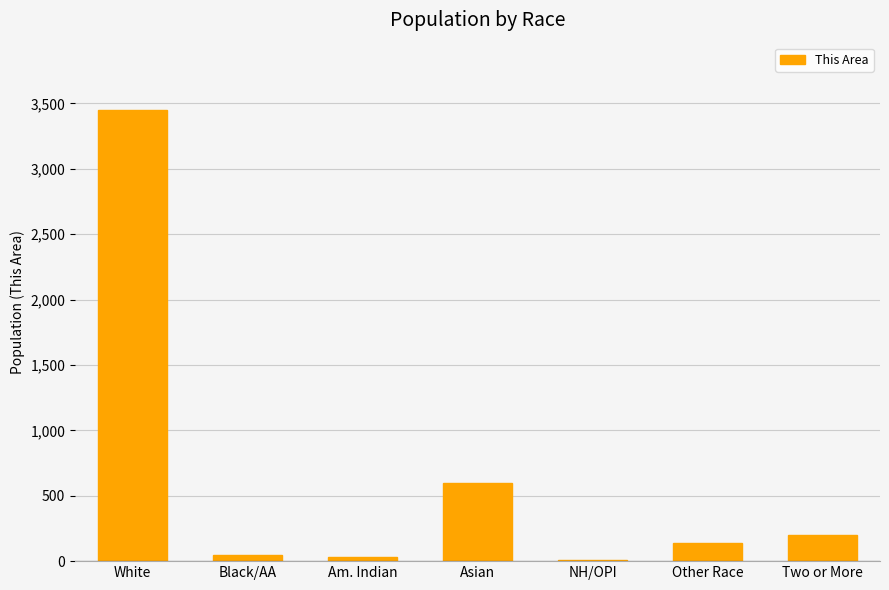

Which label corresponds to the largest value in the chart?

White